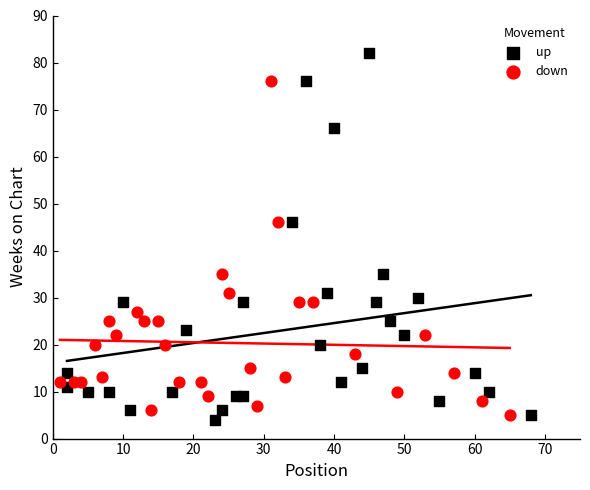

Which series reaches the maximum Y coordinate?

up